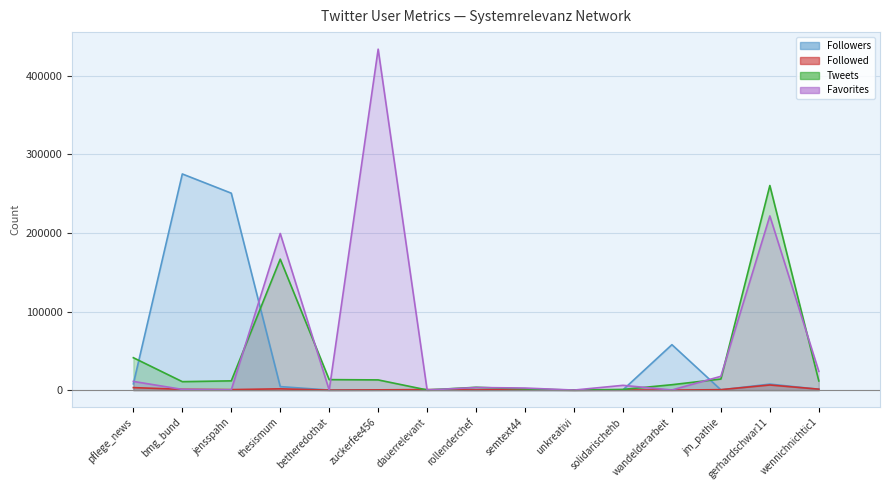

True or false: Followers has more than 1 interior local peaks.

True